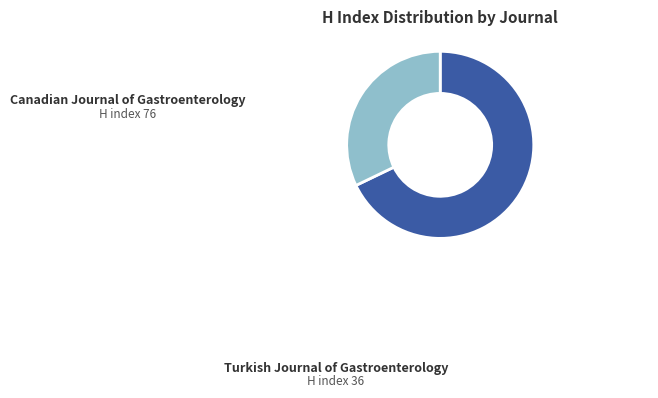

Do Canadian Journal of Gastroenterology and Turkish Journal of Gastroenterology together represent more than half of the pie?

Yes